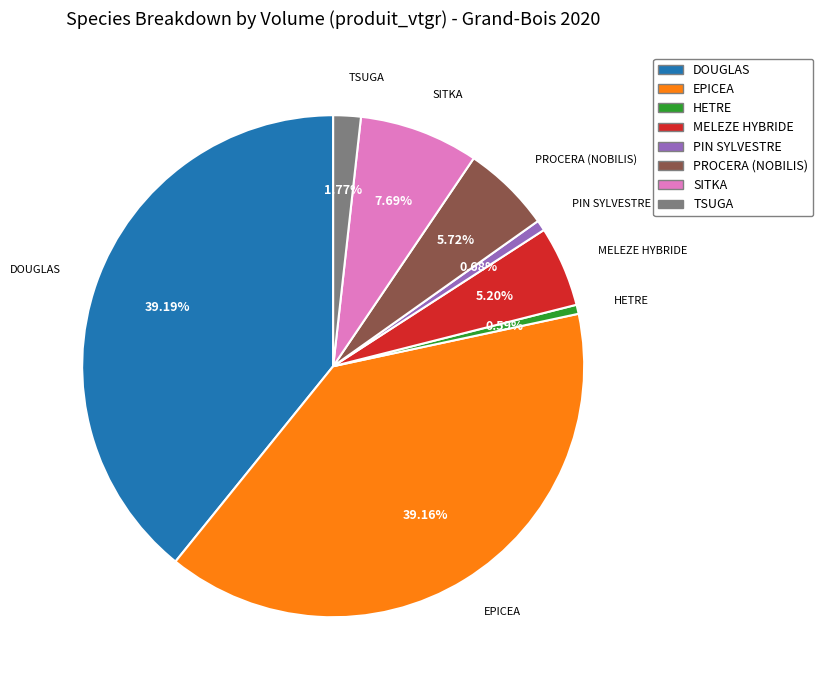

Is the sum of HETRE and MELEZE HYBRIDE greater than half?

No